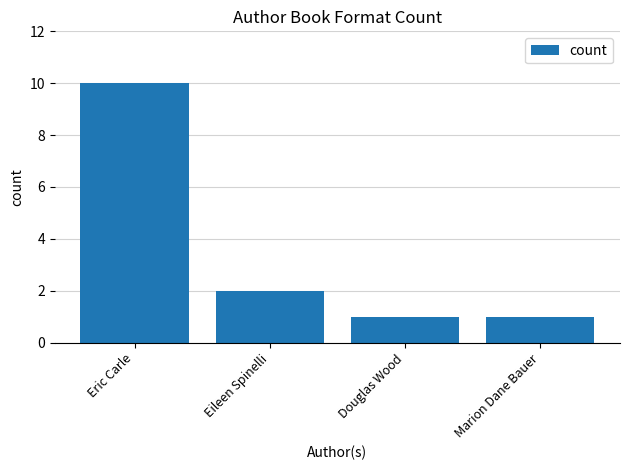

What is the sum of the values at Douglas Wood and Eric Carle?

11